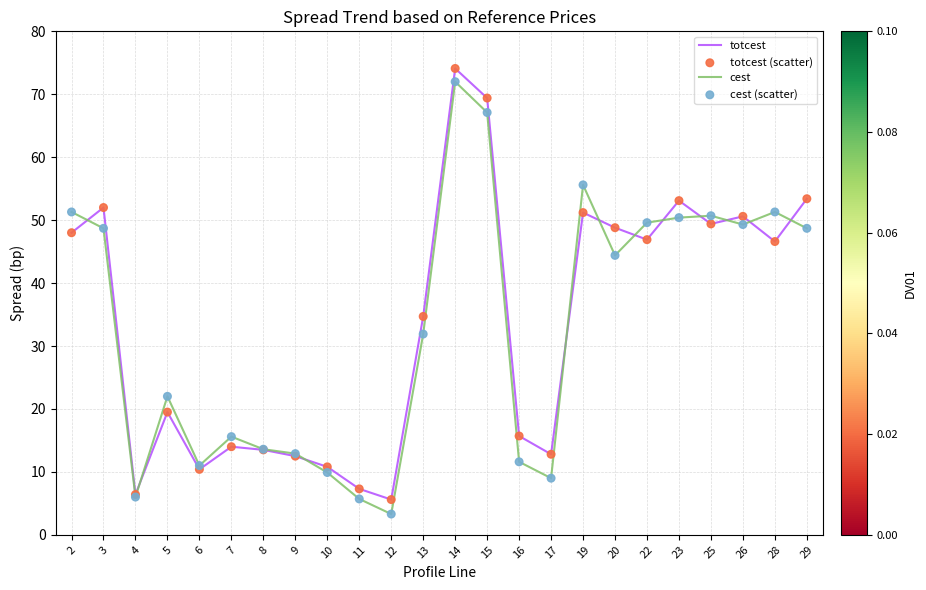

Is the value of totcest at 3 greater than the value of cest at 16?

Yes